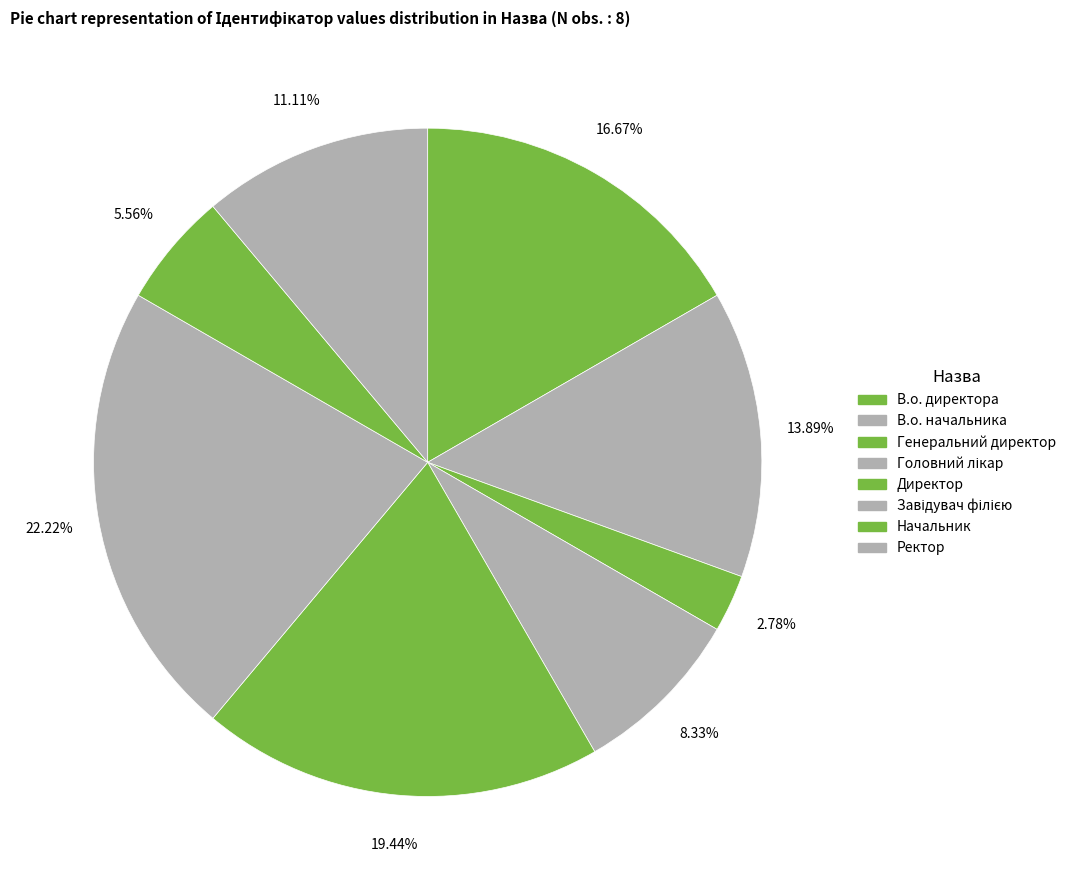

How many slices are in this pie chart?

8